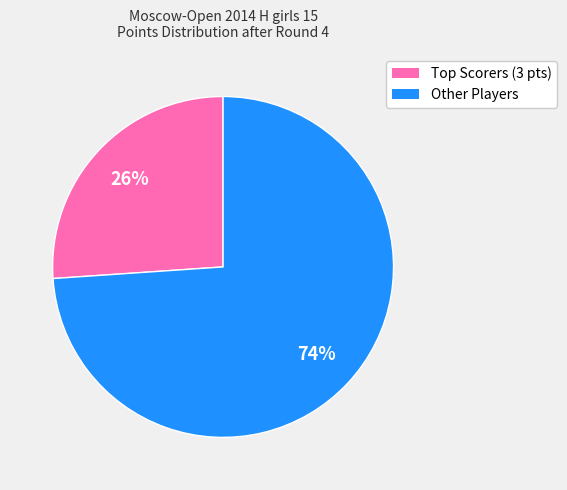

Is there a majority slice in this chart?

Yes